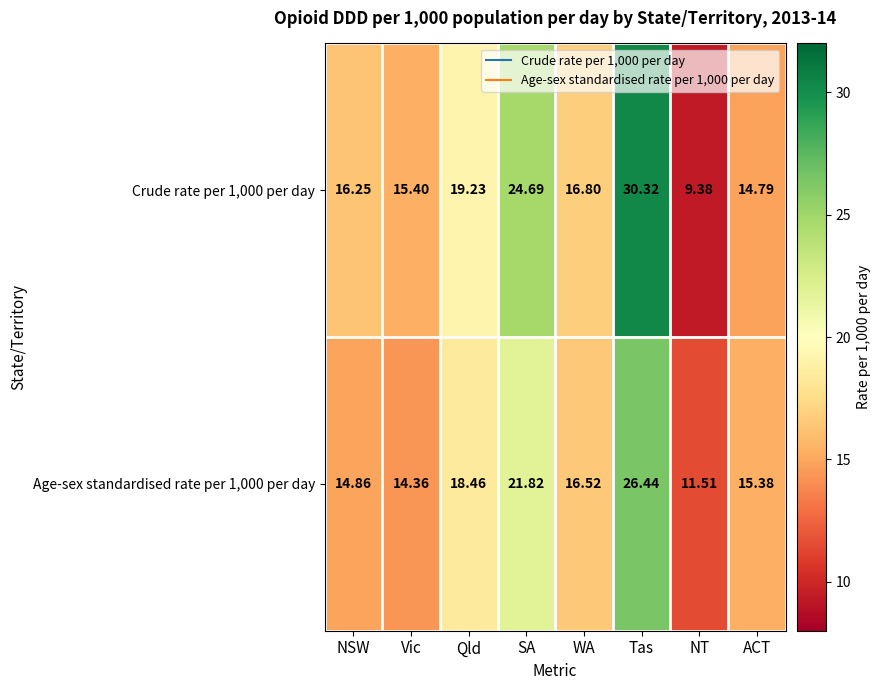

At which label does Age-sex standardised rate per 1,000 per day first exceed 16?

Qld